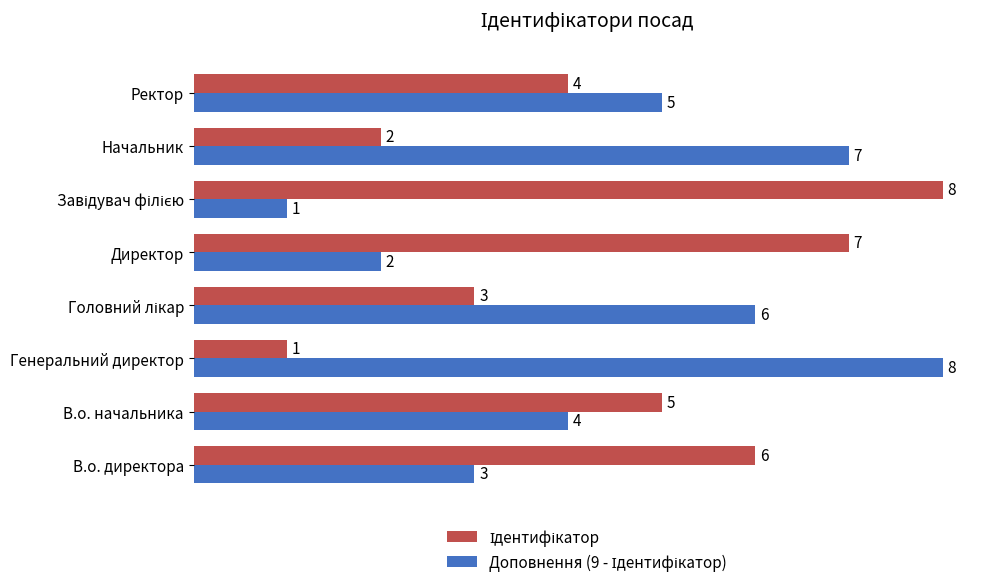

What is the total value across all series at Ректор?

9